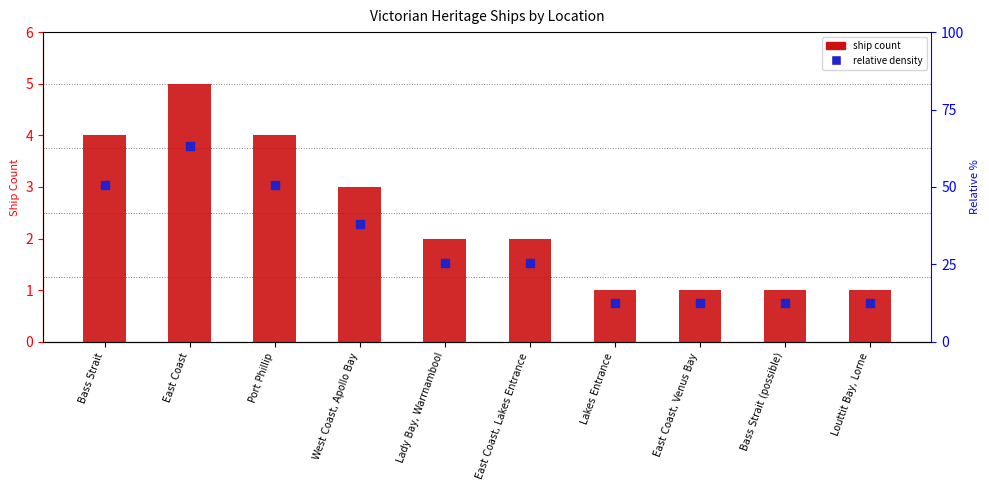

Which series has the largest total across all categories?

ship count